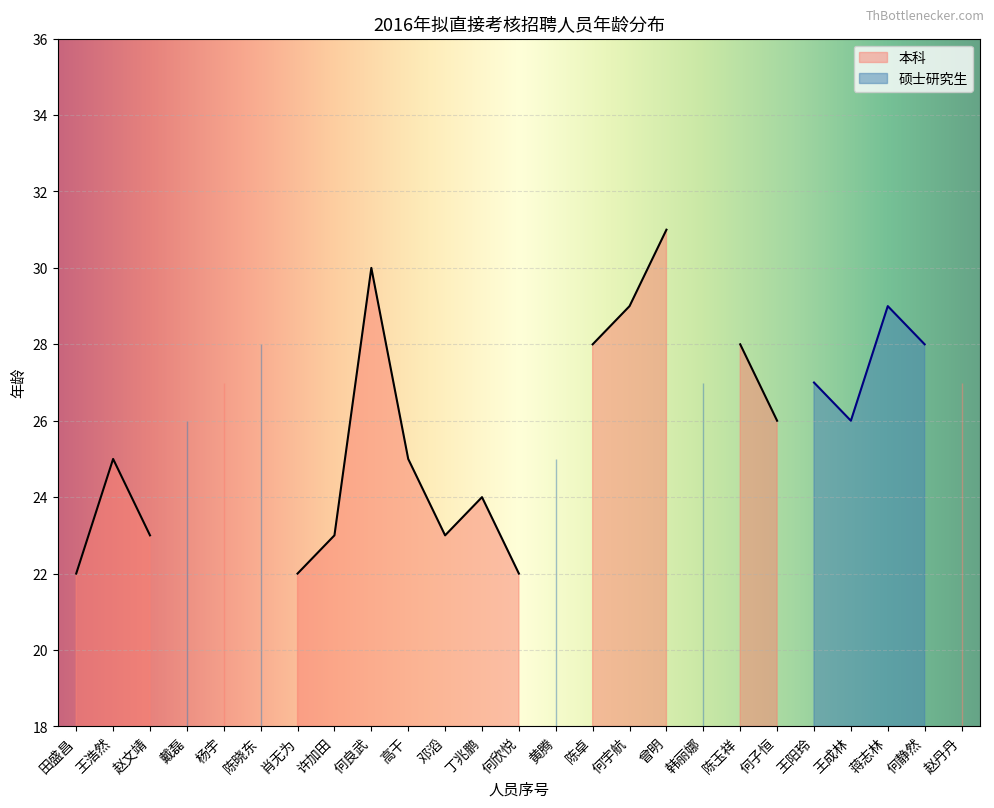

Is it true that 本科 equals 34 at 邓滔?

False